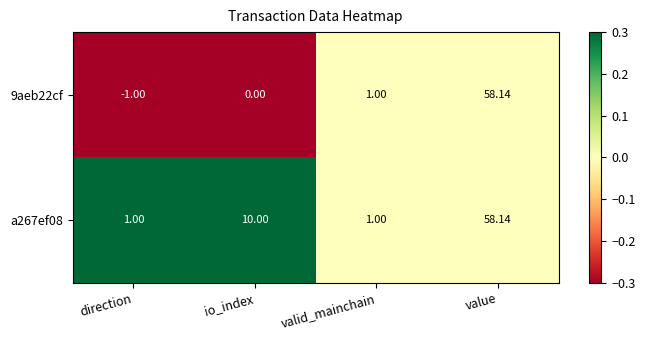

Which category has the highest value across all series?

value